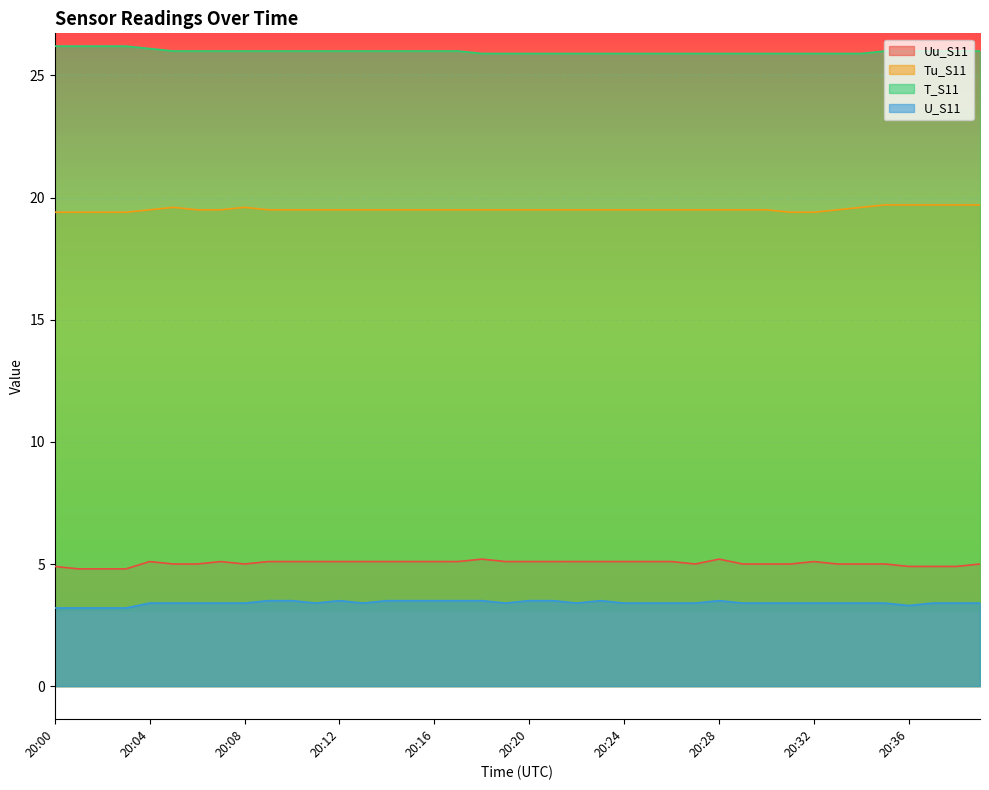

True or false: T_S11 and Uu_S11 cross at least once.

False